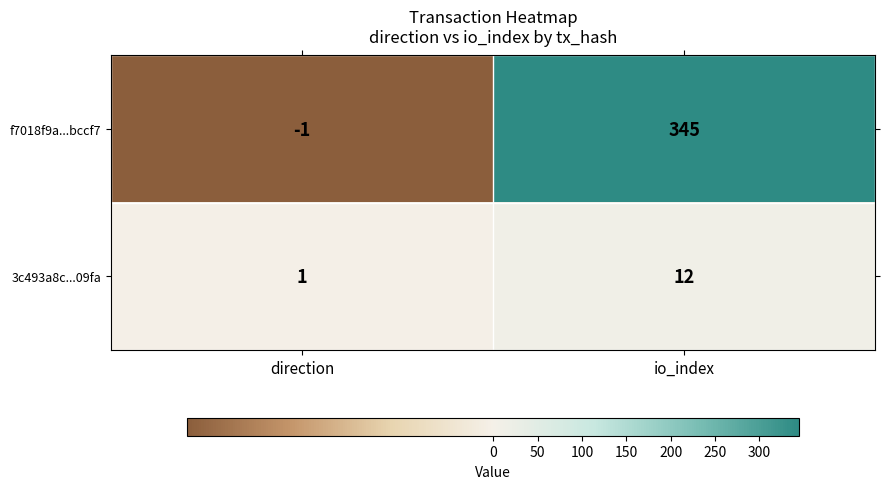

What is the sum of all 3c493a8c...09fa values?

13